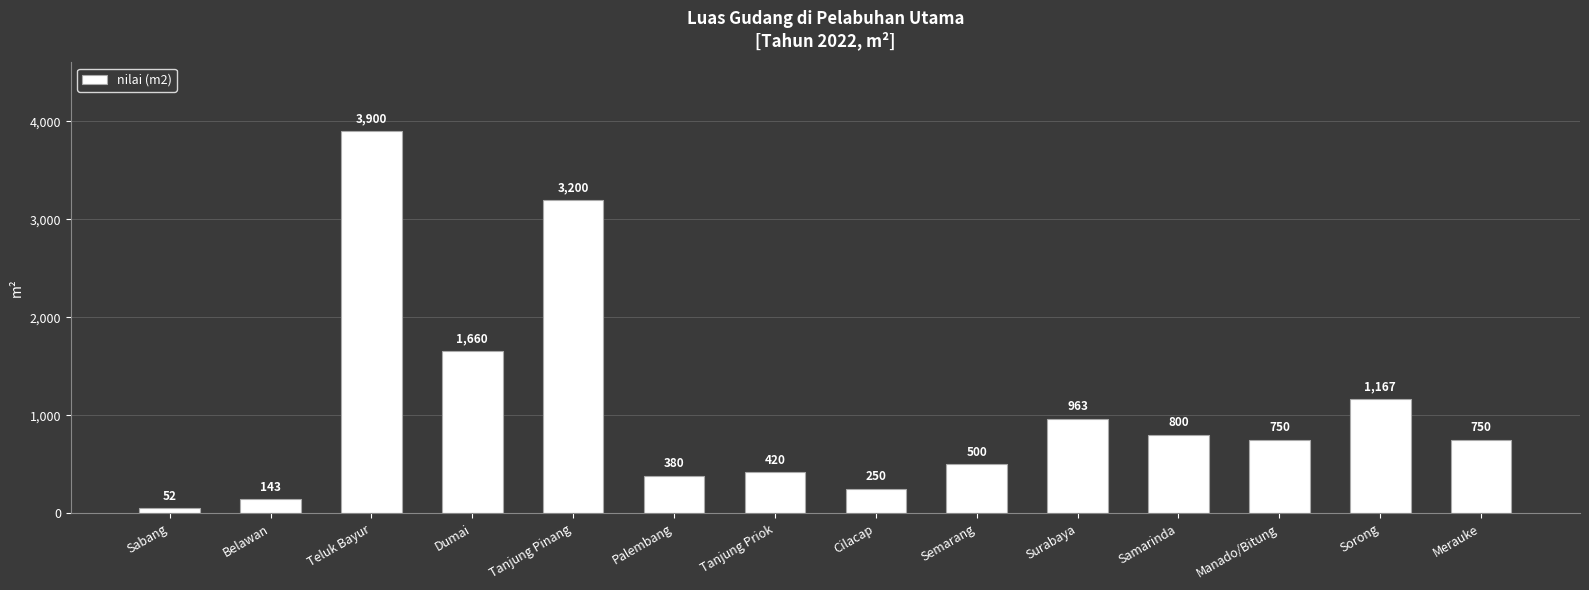

Is it true that the value at Surabaya is 1606?

False